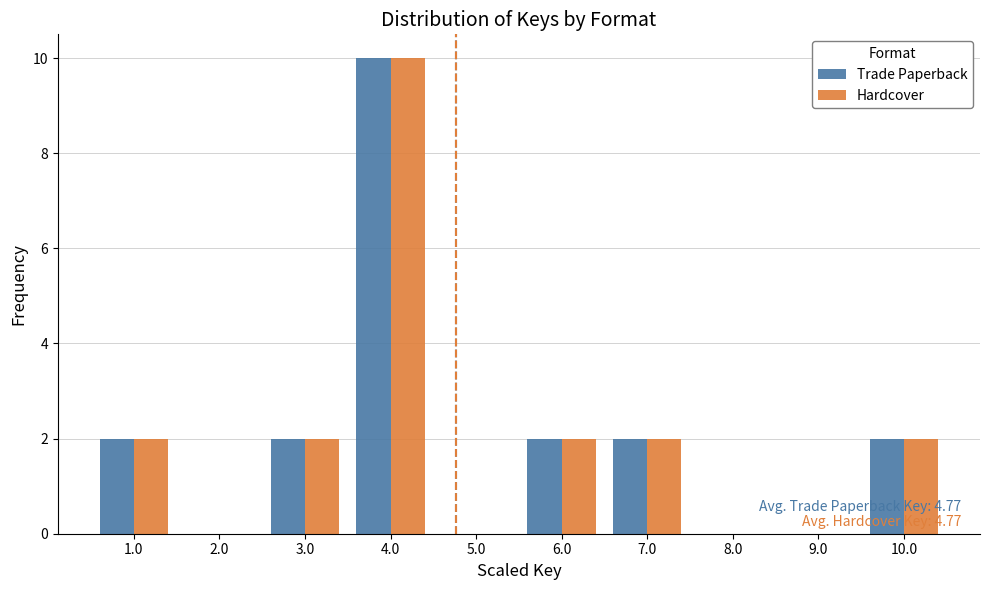

In the Trade Paperback series, which range on the x-axis has the tallest bar?

3.5 to 4.5